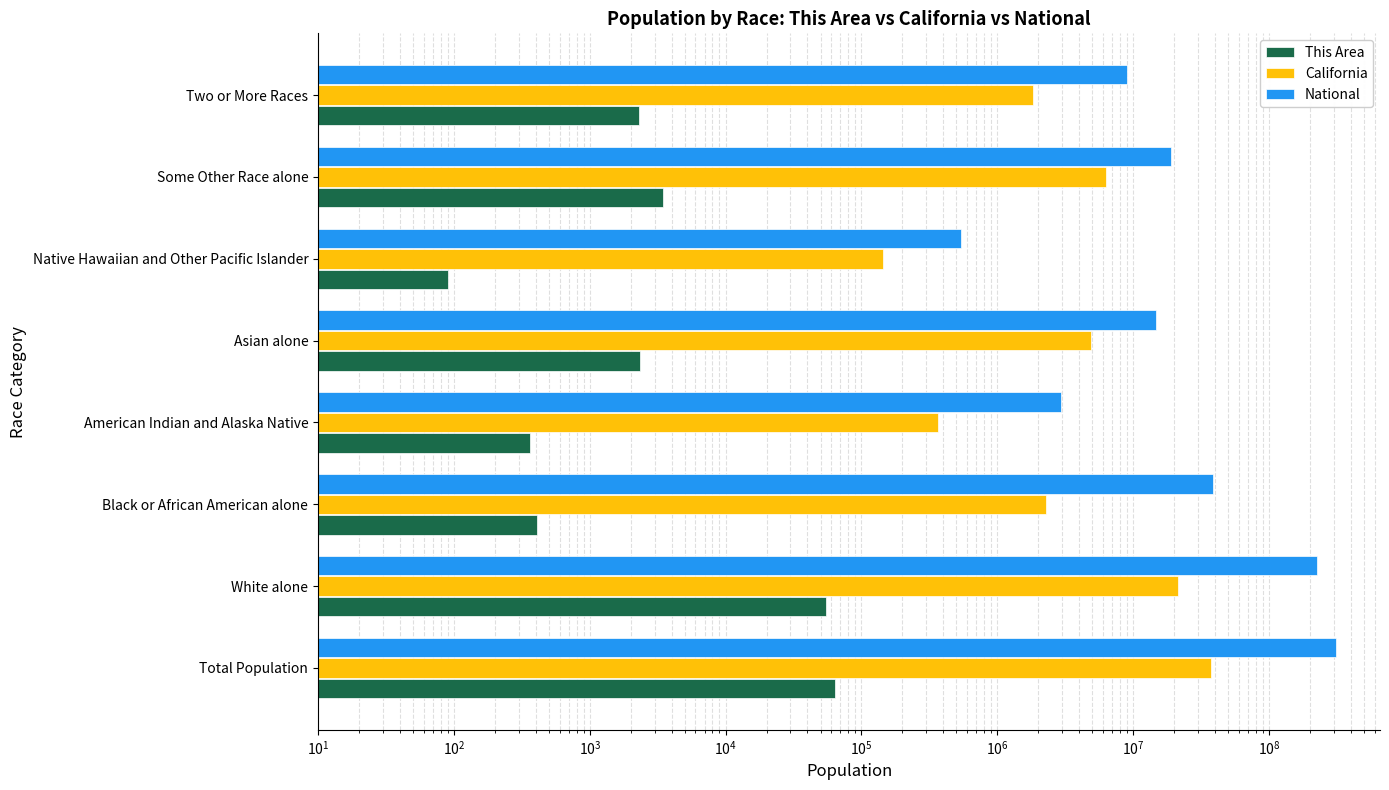

What is the value of the California bar at the 5th from the left?

4861007